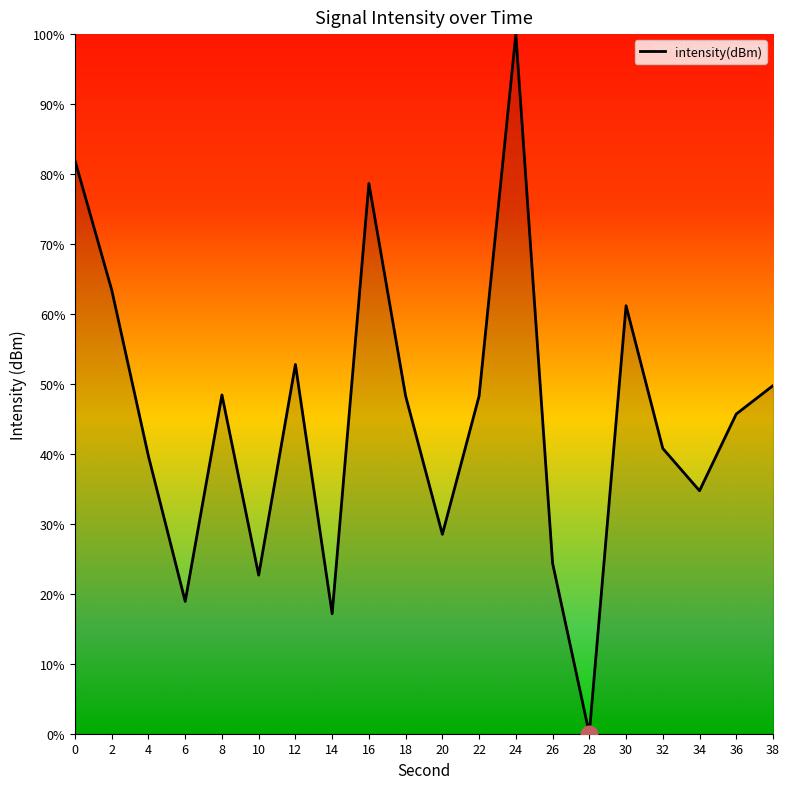

What is the change in value from 20 to 28?

-28.5